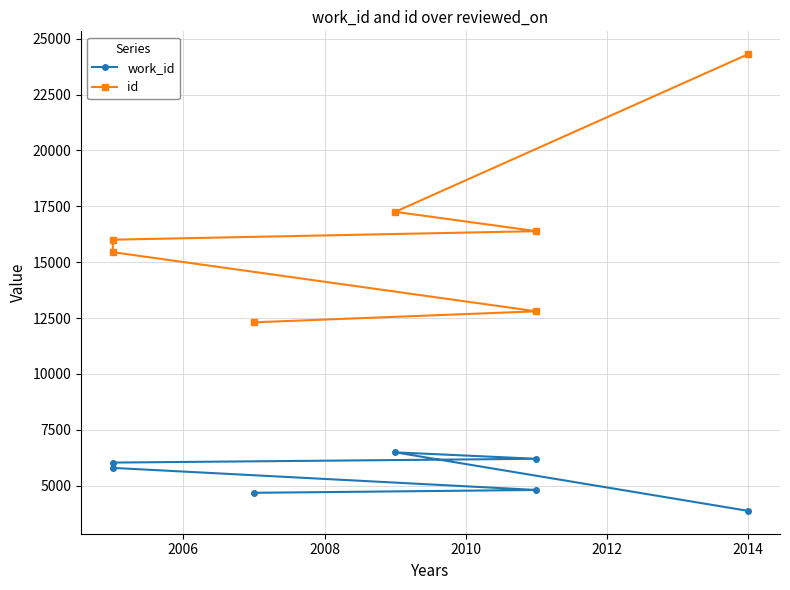

Reading right to left, transcribe all the data shown in this chart.

work_id: 3866	6487	6198	6028	5791	4802	4675
id: 24311	17254	16388	16006	15447	12800	12307